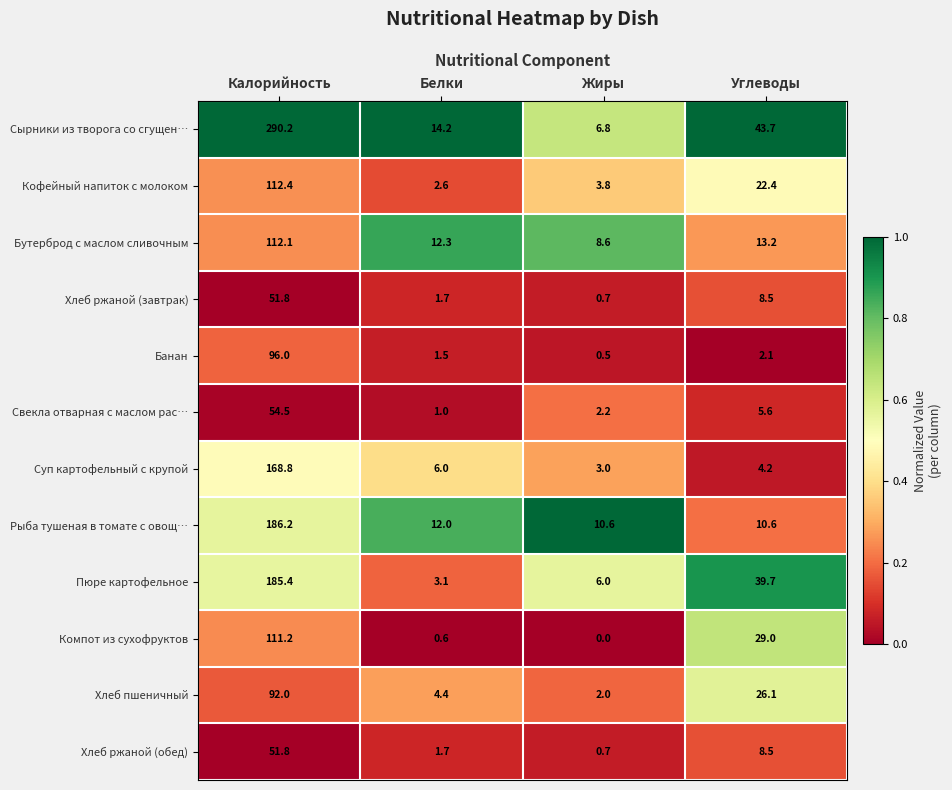

What is the spread (max minus min) of values at Углеводы?

41.6